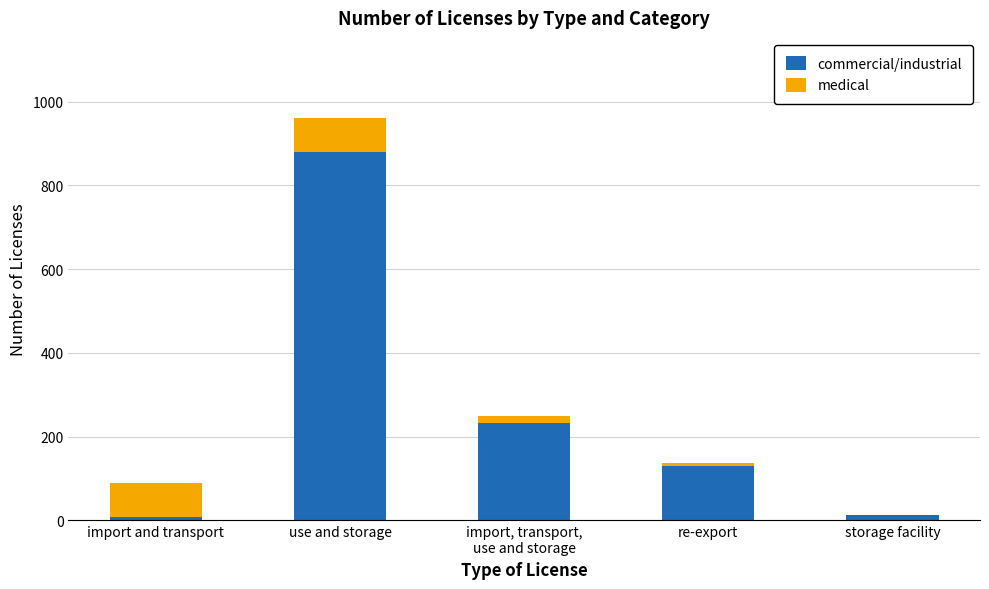

Does the chart contain stacked bars?

Yes